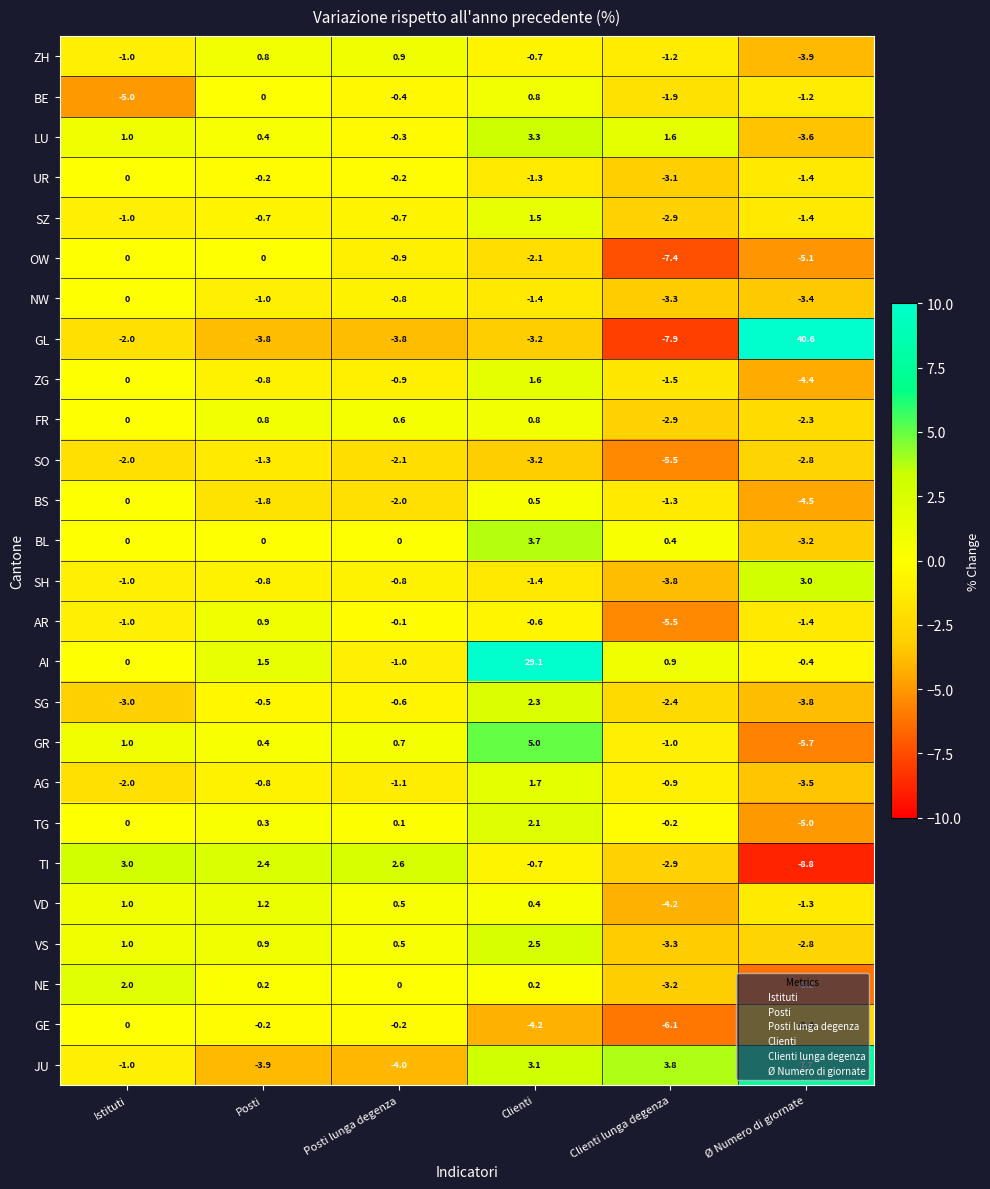

At which category does the chart reach its peak across all series?

Ø Numero di giornate